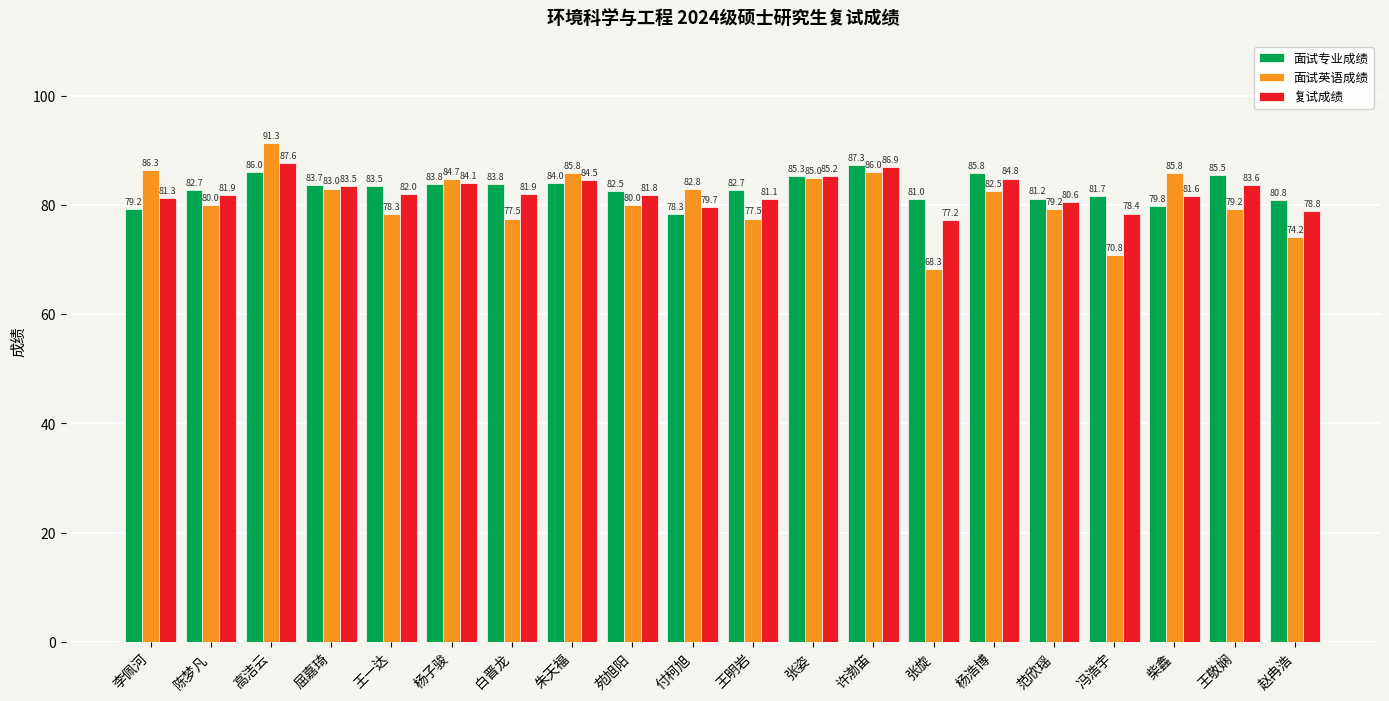

What value does the 复试成绩 series have at 范欣瑶?

80.6